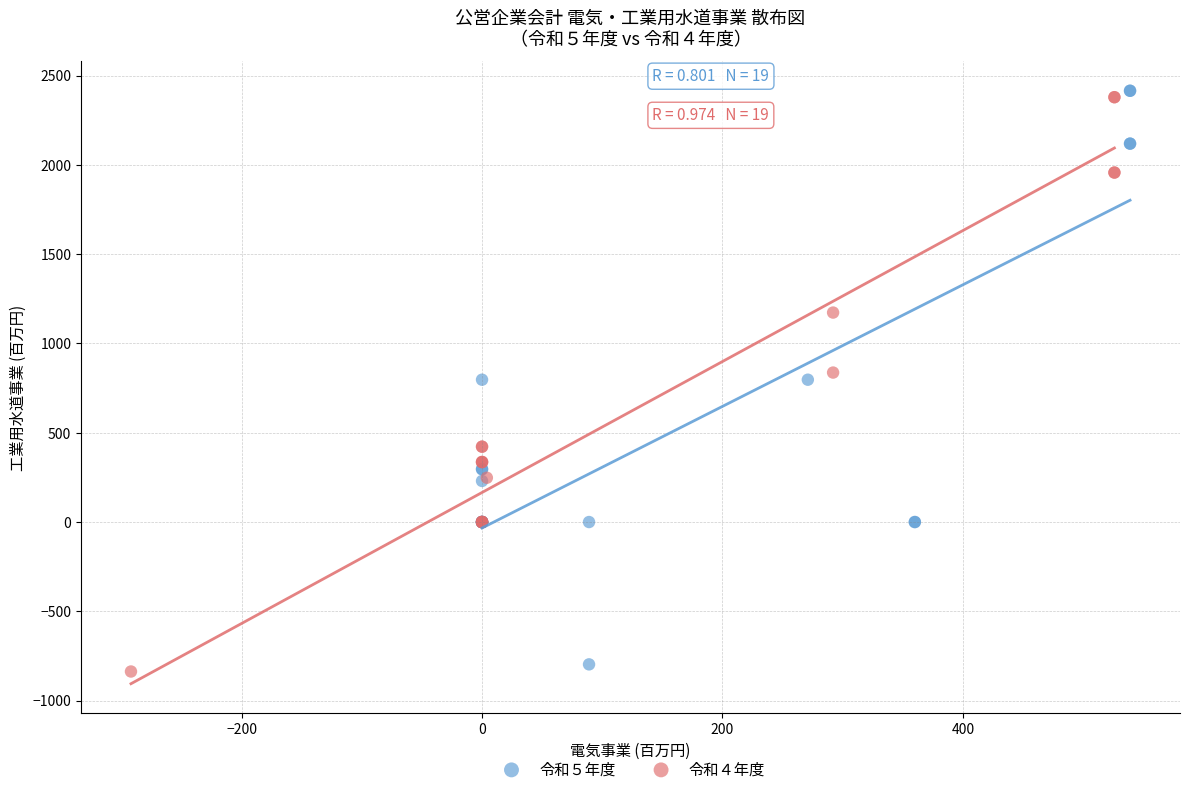

Which series reaches the minimum Y coordinate?

令和４年度